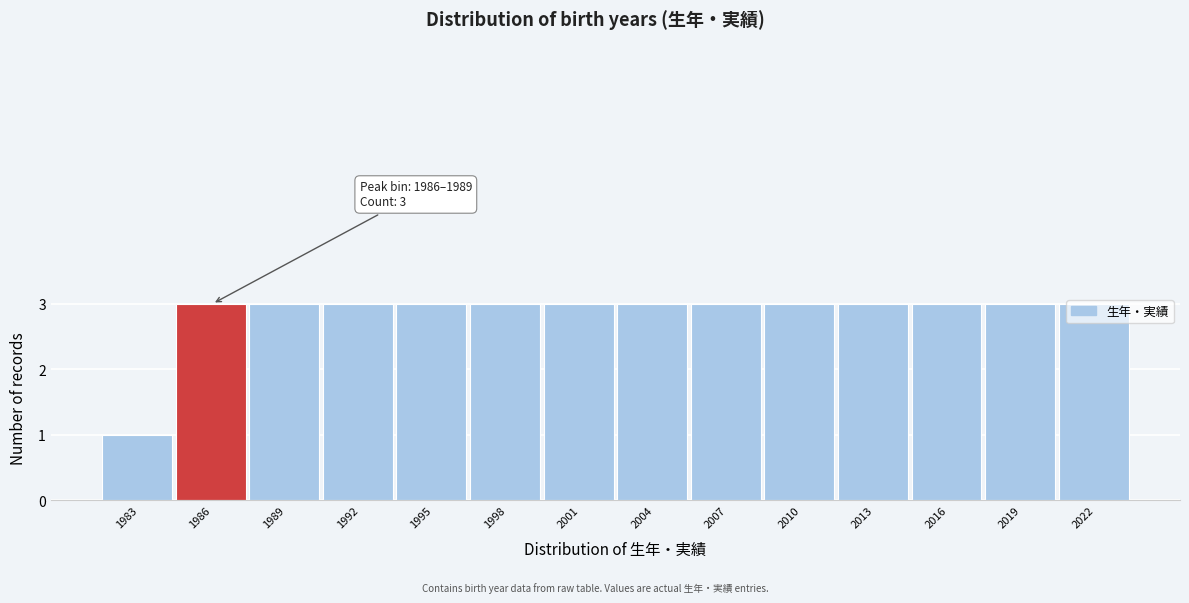

What is the value of the 8th bar from the left?

3